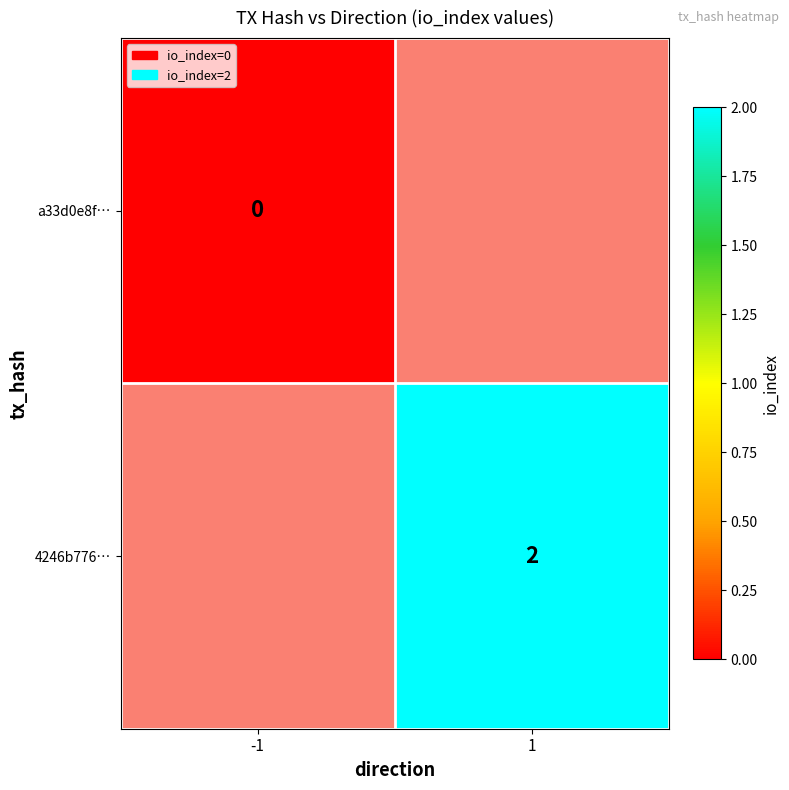

Which category has the lowest value across all series?

-1